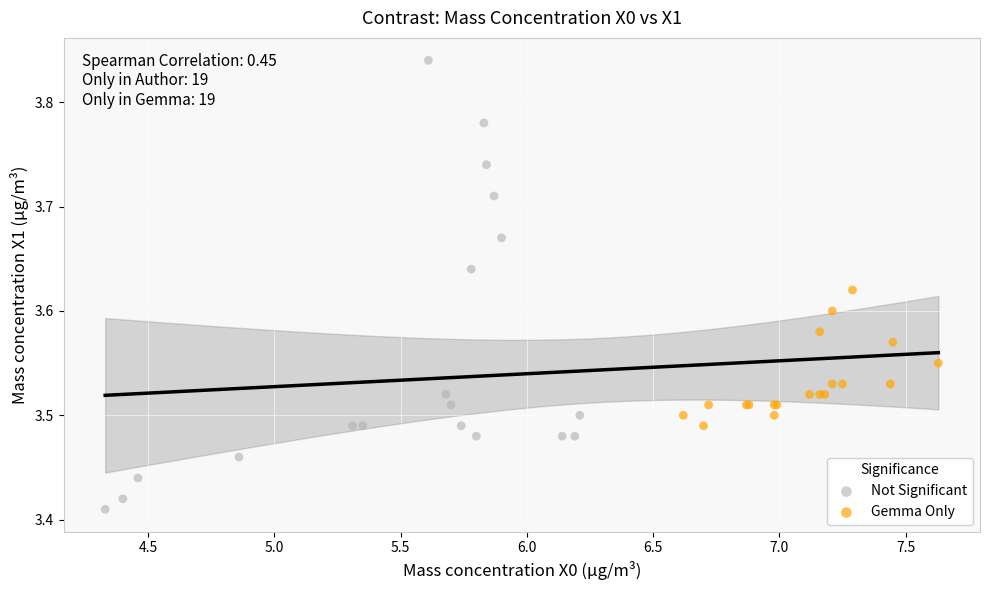

Which series reaches the maximum Y coordinate?

Not Significant